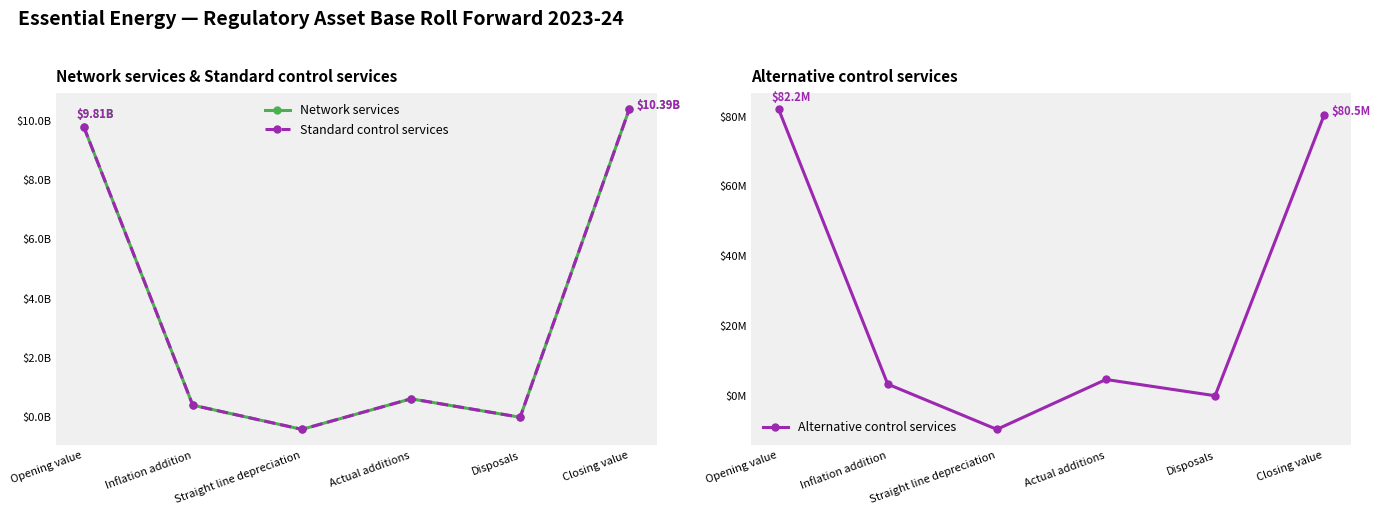

What is the difference between the highest and lowest values at Actual additions?

609908637